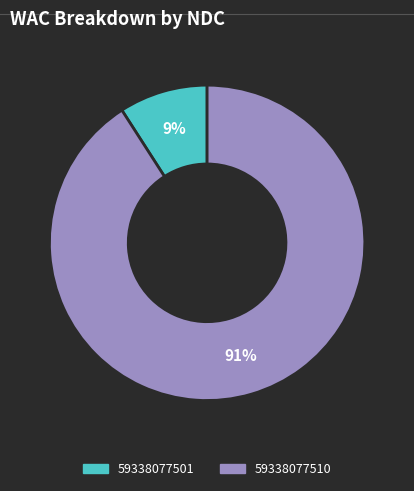

To the nearest percent, what is the combined percentage of 59338077501 and 59338077510?

100%